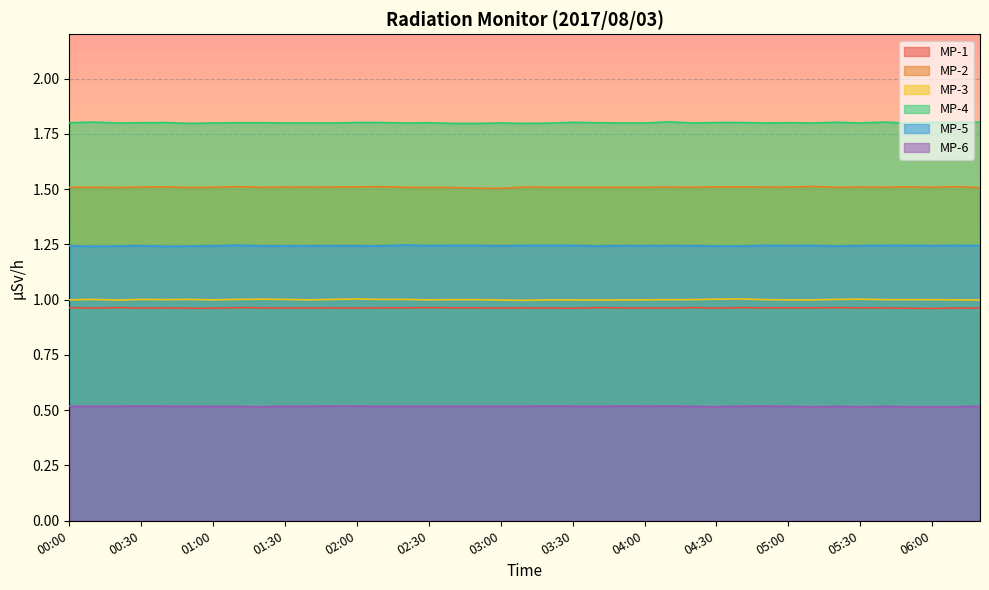

At which category is the sum across all series the highest?

01:10